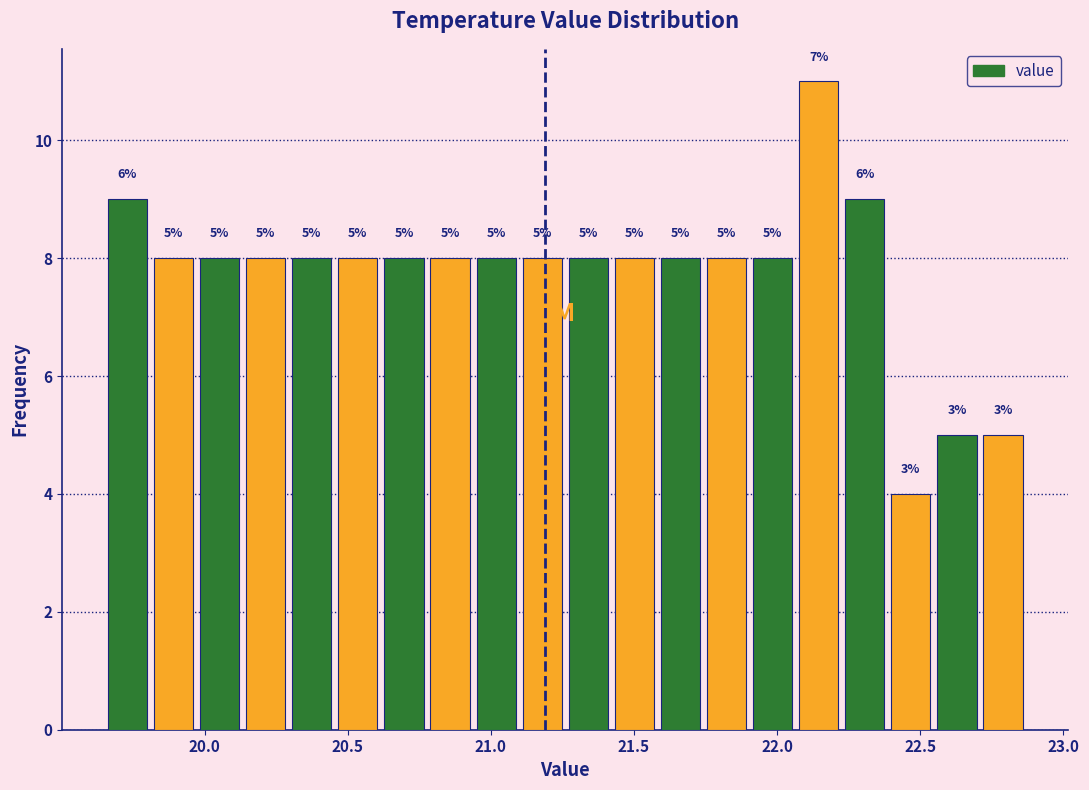

Around what value on the x-axis is the tallest bar? Give the approximate position of its centre, as read against the axis.

22.15